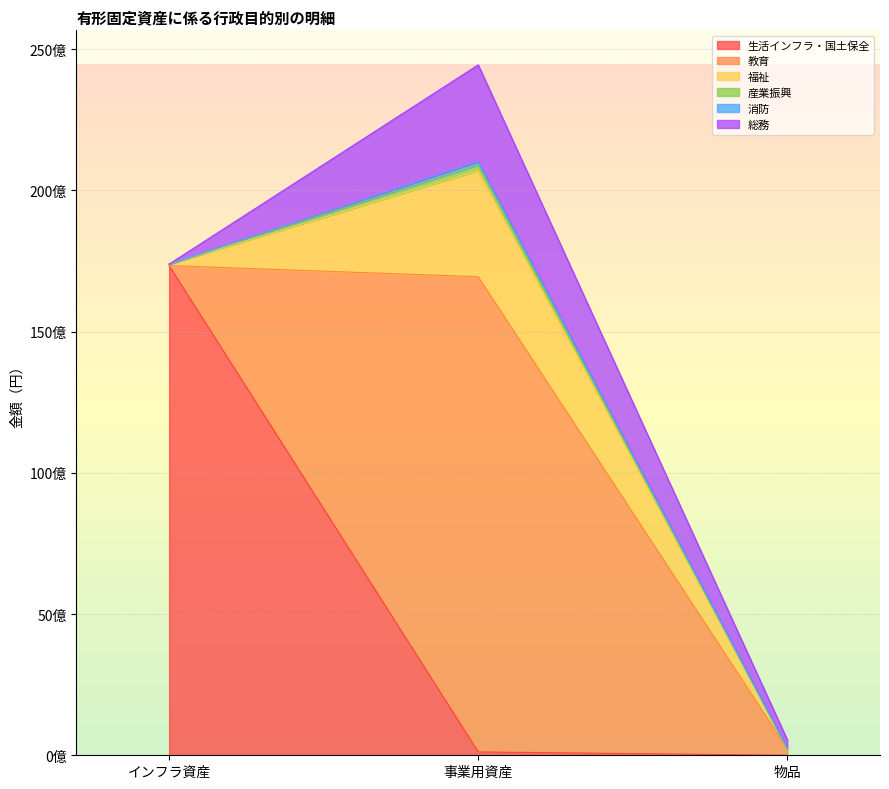

What are all the series names shown in the legend?

生活インフラ・国土保全, 教育, 福祉, 産業振興, 消防, 総務